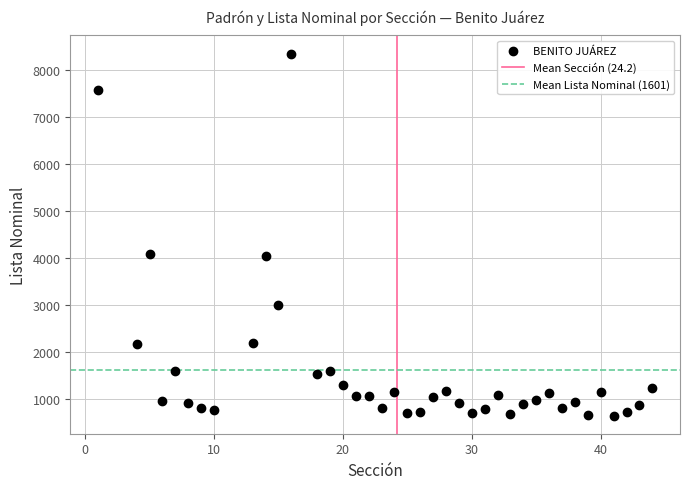

What is the range of Y values (max minus min)?

7710